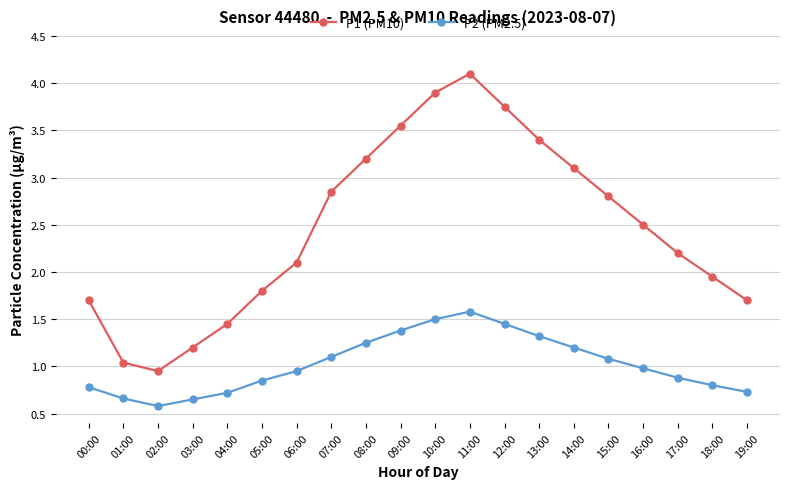

At 17:00, list the series in order from smallest to largest.

P2 (PM2.5), P1 (PM10)